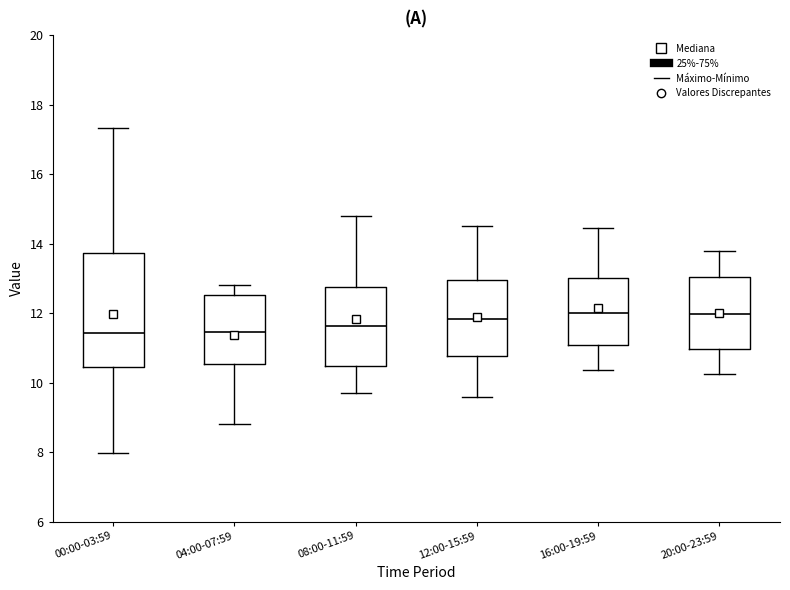

Reading left to right, read every box against the y-axis: the position of its median line, the range the box covers, and the ends of its whiskers. The values are not printed on the chart, so give them approximately, as read against the axis.

00:00-03:59: median 11.4, box 10.4 to 13.8, whiskers 8.0 to 17.4
04:00-07:59: median 11.4, box 10.6 to 12.6, whiskers 8.8 to 12.8
08:00-11:59: median 11.6, box 10.4 to 12.8, whiskers 9.8 to 14.8
12:00-15:59: median 11.8, box 10.8 to 13.0, whiskers 9.6 to 14.6
16:00-19:59: median 12.0, box 11.0 to 13.0, whiskers 10.4 to 14.4
20:00-23:59: median 12.0, box 11.0 to 13.0, whiskers 10.2 to 13.8